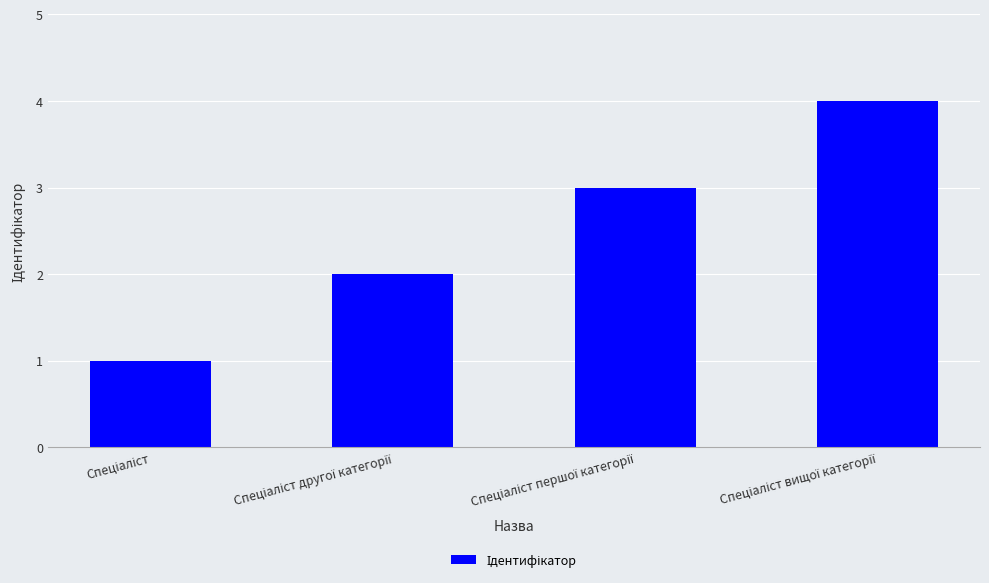

What is the value of the 1st bar from the left?

1